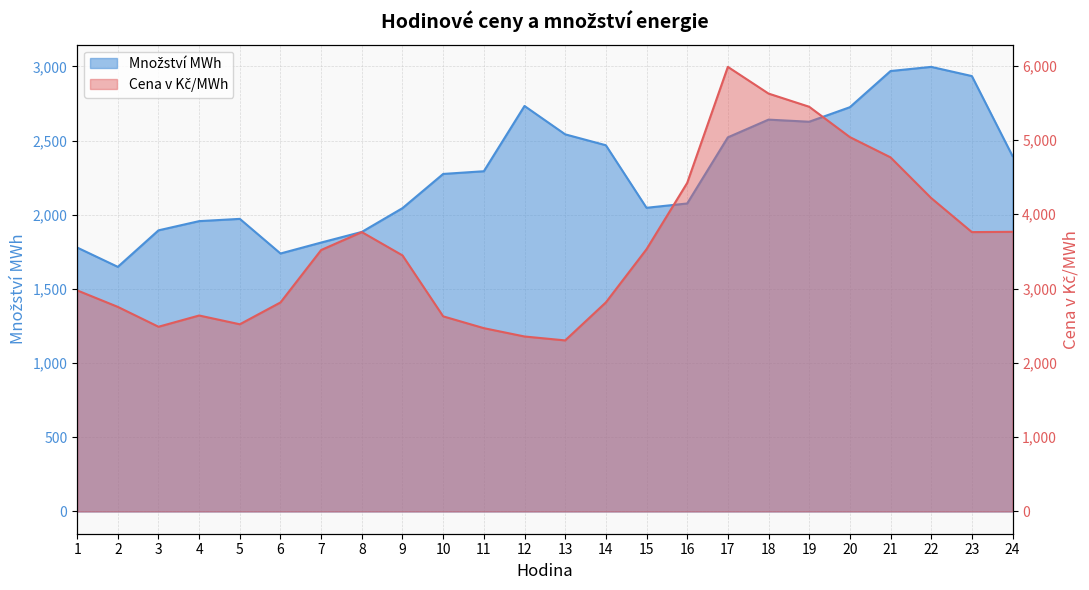

Between 1 and 13, which series saw the biggest shift?

Množství MWh